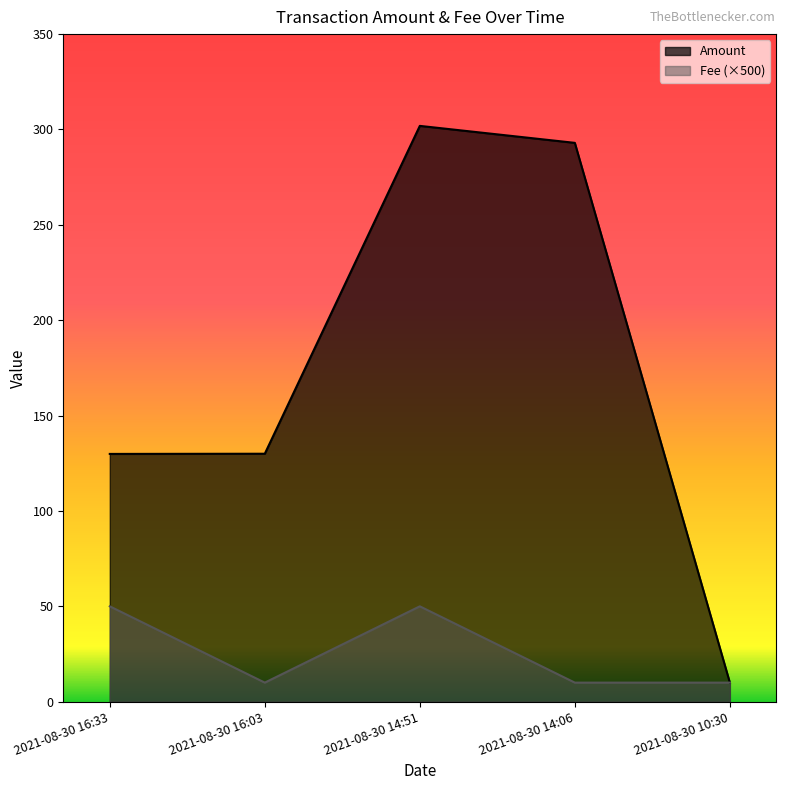

What is the smallest value displayed?

10.0